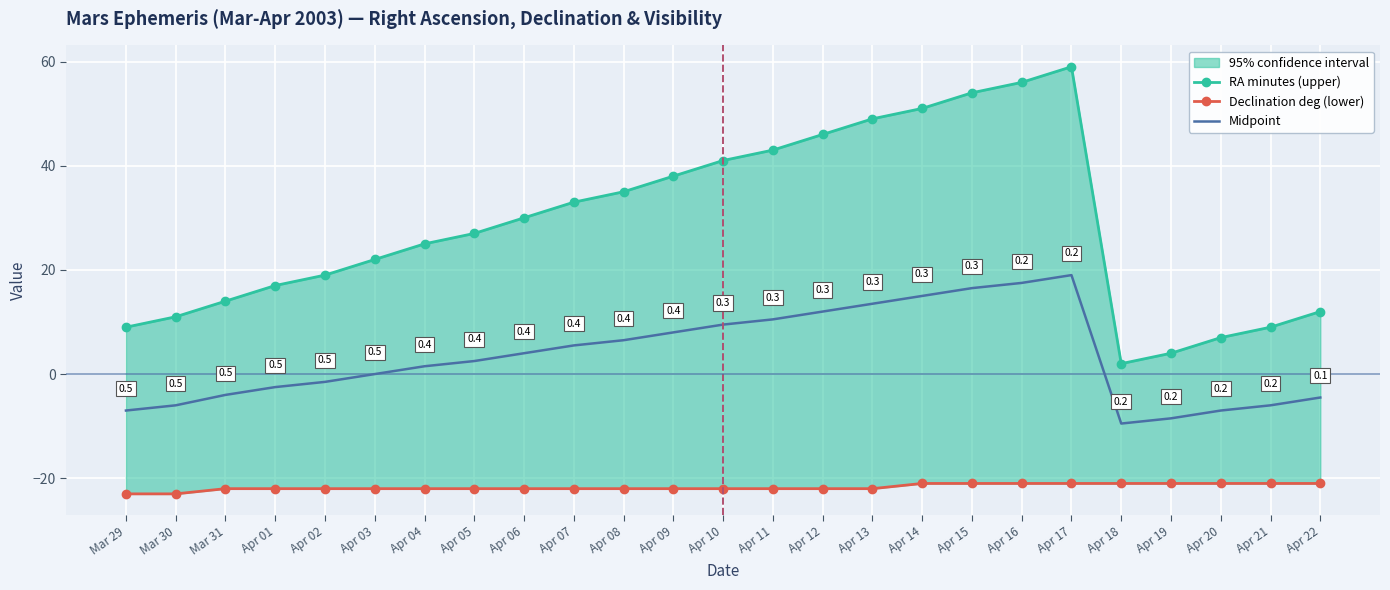

At which category is the sum across all series the highest?

Apr 17